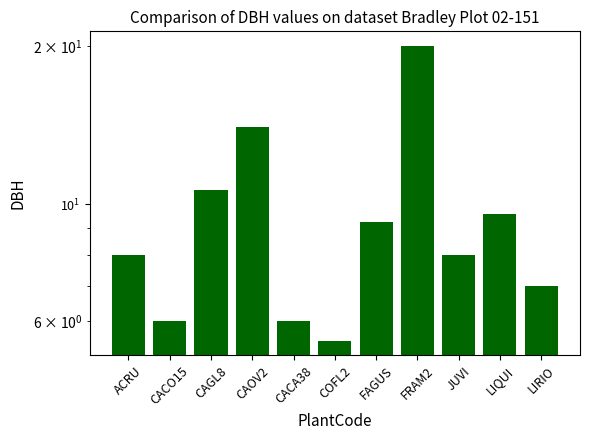

Which label corresponds to the largest value in the chart?

FRAM2